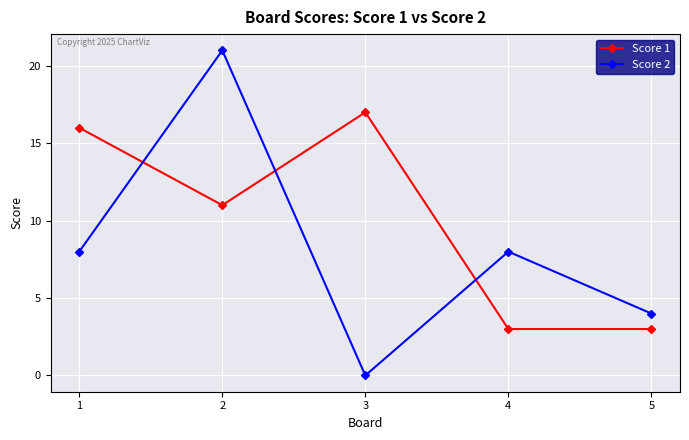

Where does the Score 1 series first go above 11?

1